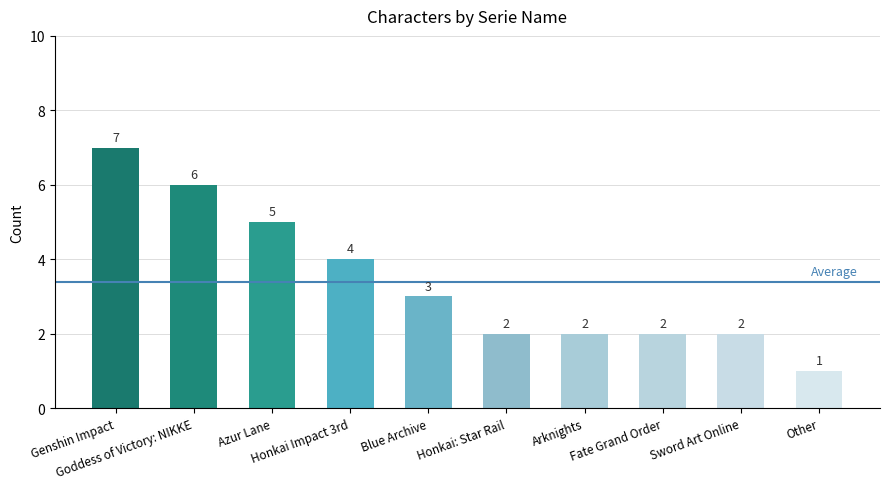

Reading right to left, transcribe all the data shown in this chart.

Other=1	Sword Art Online=2	Fate Grand Order=2	Arknights=2	Honkai: Star Rail=2	Blue Archive=3	Honkai Impact 3rd=4	Azur Lane=5	Goddess of Victory: NIKKE=6	Genshin Impact=7